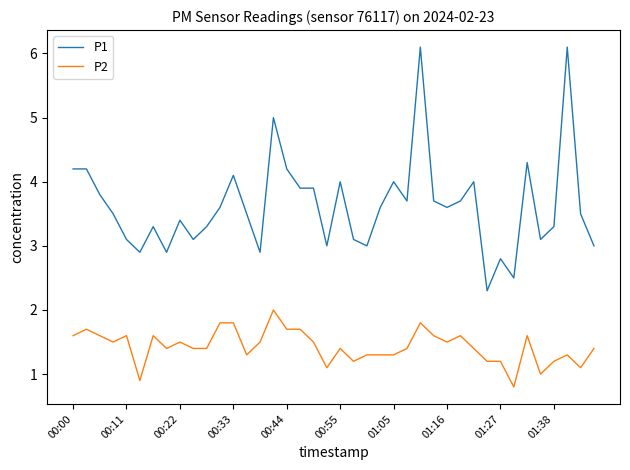

Which series has the largest total across all categories?

P1